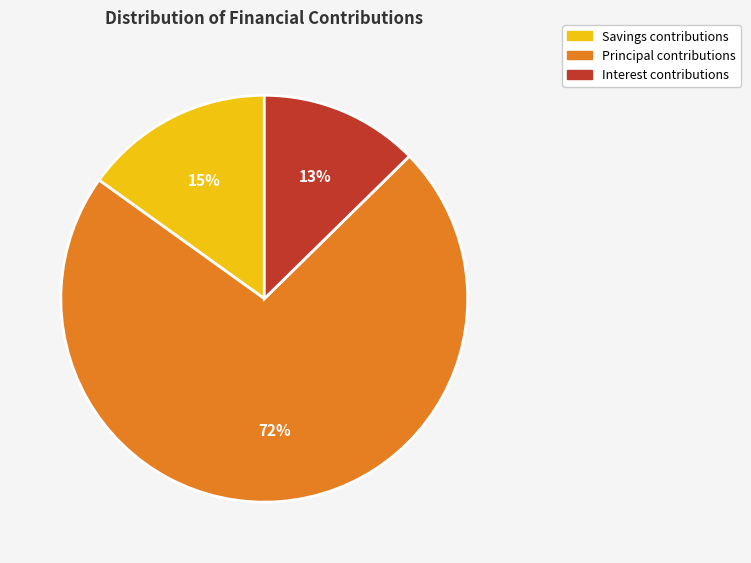

How many segments does this pie chart have?

3